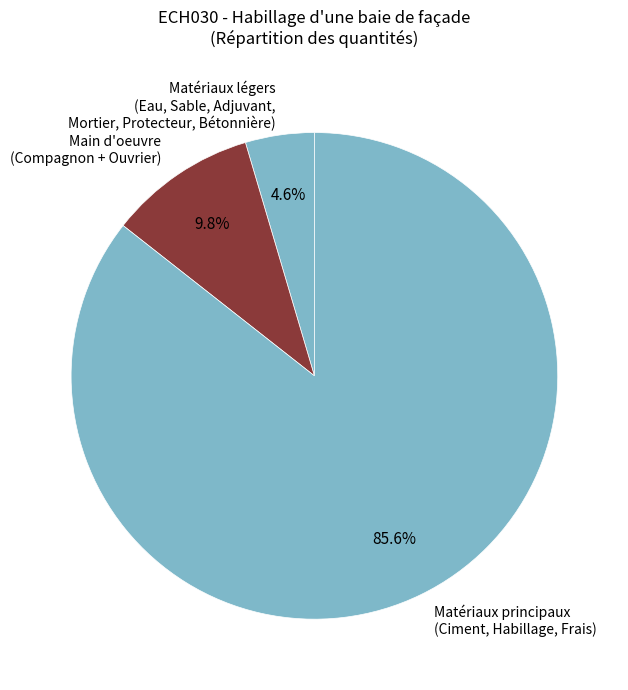

How many segments does this pie chart have?

3